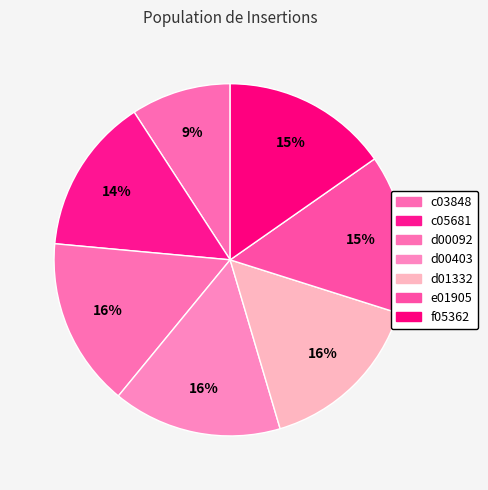

To the nearest percent, what portion does c03848 represent?

9%